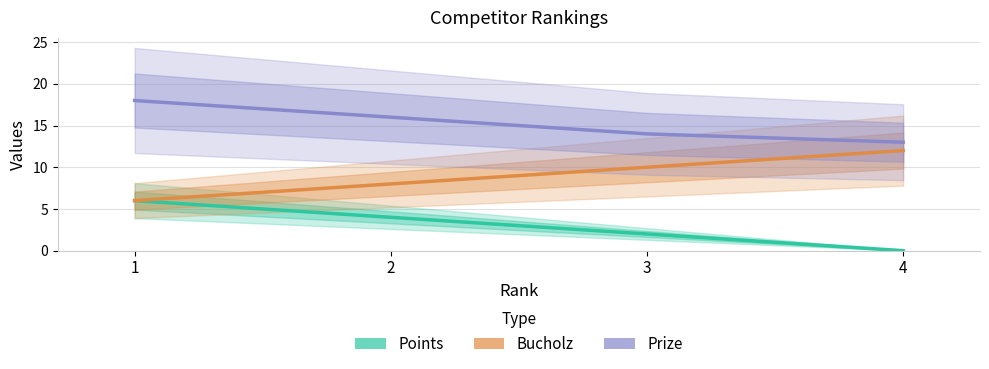

What is the difference between the Prize values at 3 and 2?

2